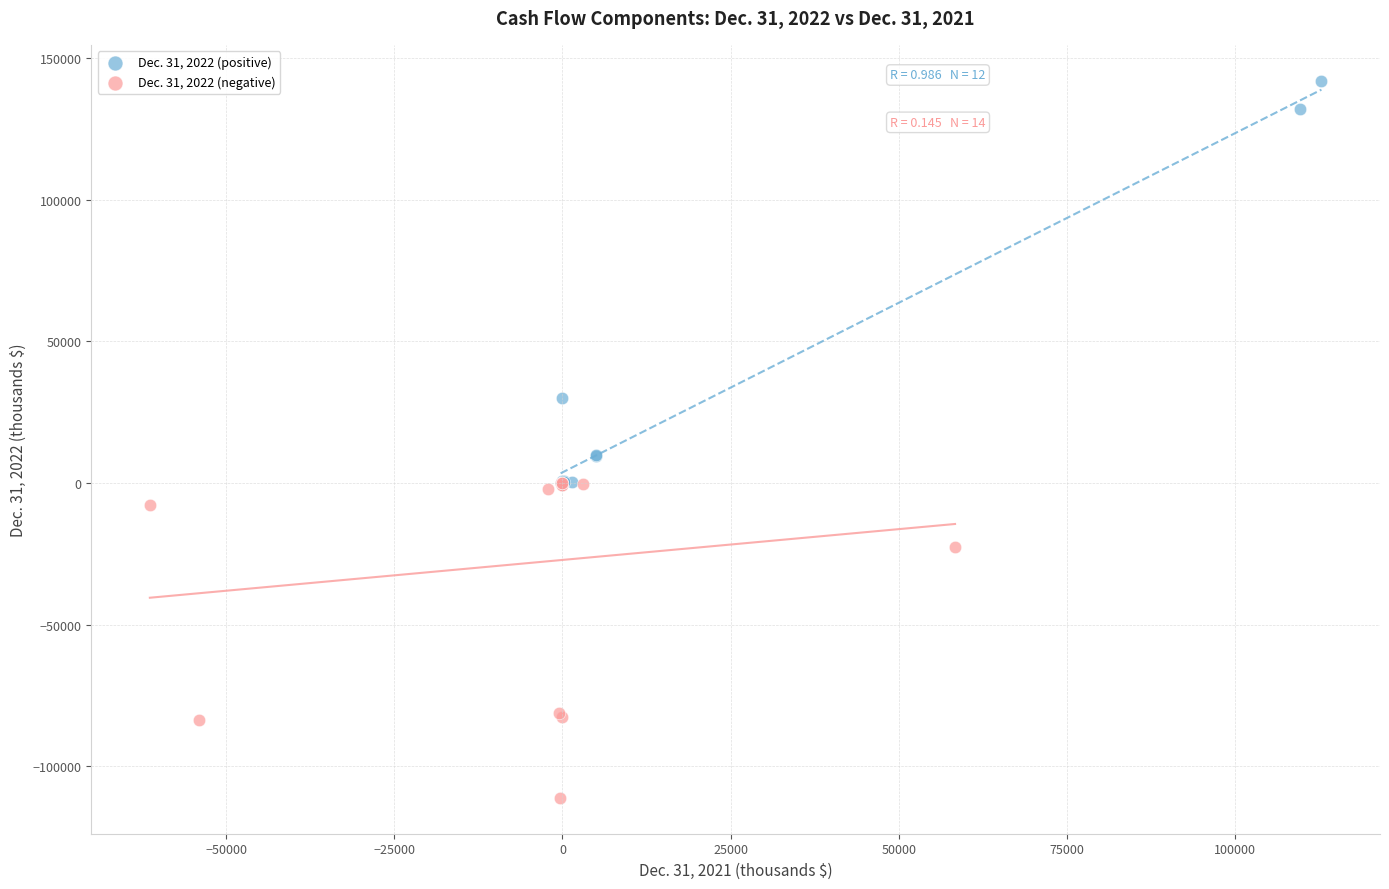

Which series contains the highest Y value?

Dec. 31, 2022 (positive)